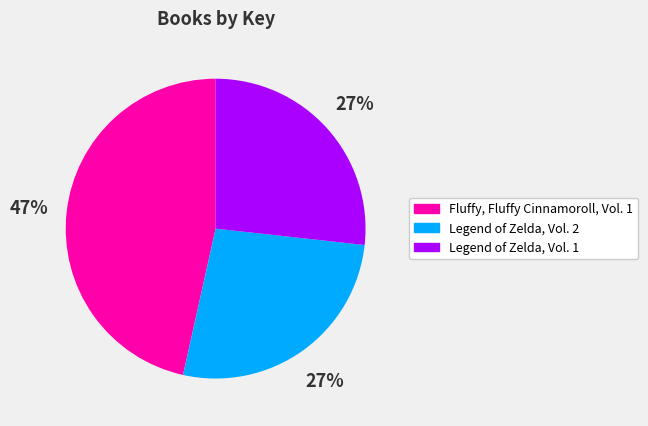

How many segments does this pie chart have?

3